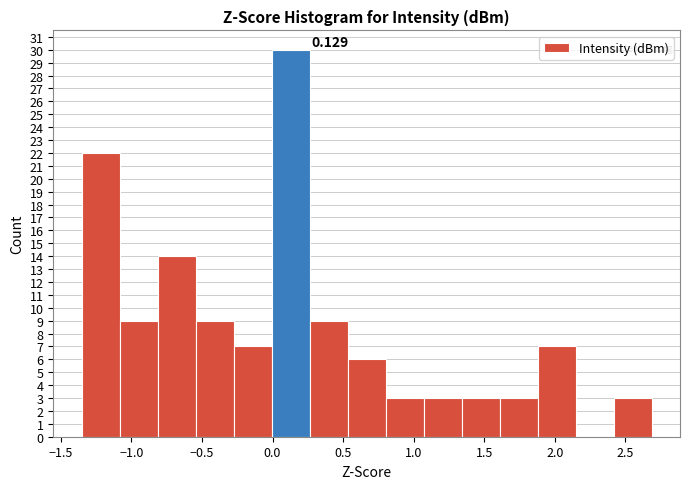

Which range on the x-axis has the tallest bar?

0.00 to 0.25